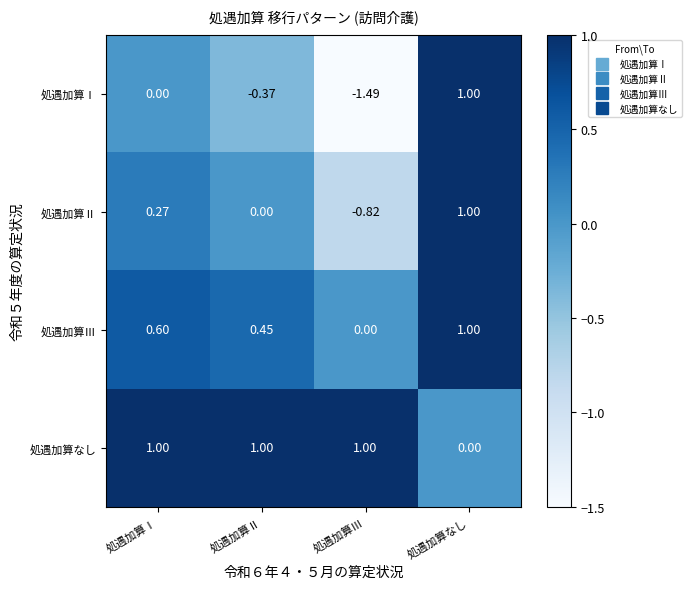

Between 処遇加算Ⅱ and 処遇加算Ⅲ, which series saw the biggest shift?

処遇加算Ⅰ